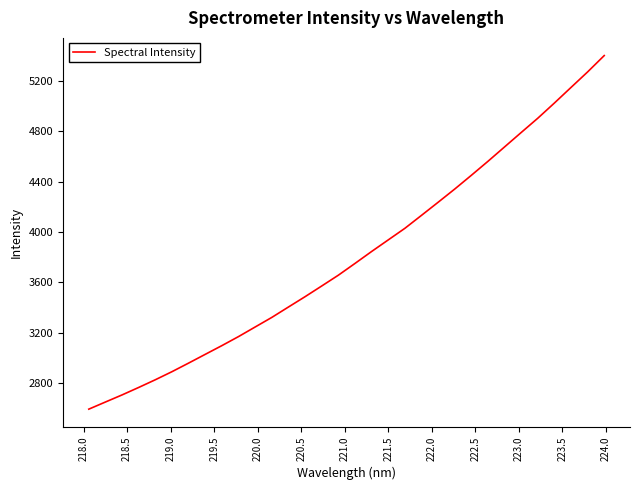

What is the difference between the maximum and minimum values?

2808.7